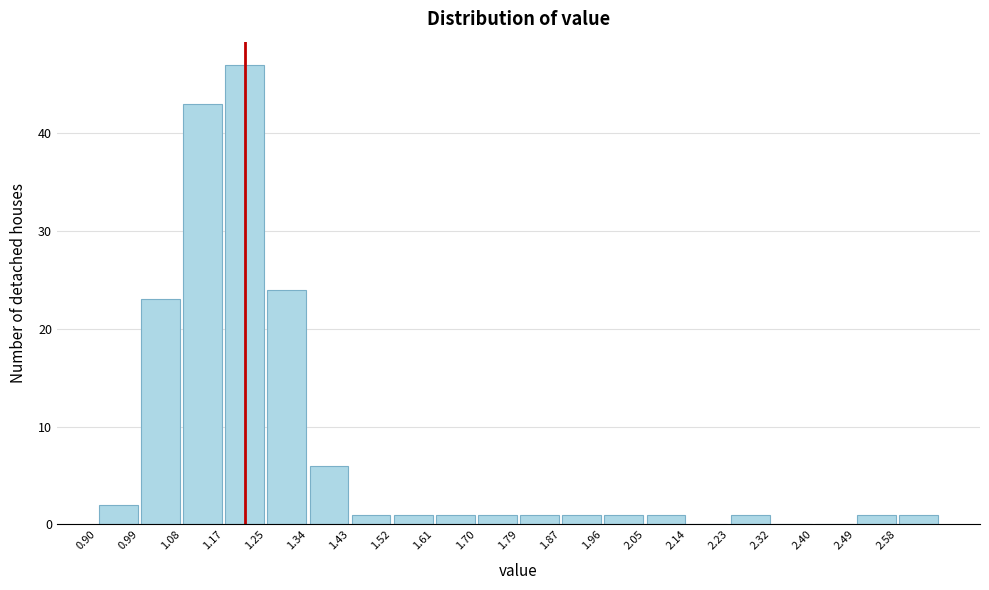

Reading left to right, list every bar in this chart as the range it spans on the x-axis followed by its height. Neither the bar edges nor the heights are printed on the chart, so give them approximately, as read against the axes.

0.90 to 0.99: 2
0.99 to 1.08: 23
1.08 to 1.17: 43
1.17 to 1.25: 47
1.25 to 1.34: 24
1.34 to 1.43: 6
1.43 to 1.52: 1
1.52 to 1.61: 1
1.61 to 1.70: 1
1.70 to 1.79: 1
1.79 to 1.87: 1
1.87 to 1.96: 1
1.96 to 2.05: 1
2.05 to 2.14: 1
2.14 to 2.23: 0
2.23 to 2.32: 1
2.32 to 2.40: 0
2.40 to 2.49: 0
2.49 to 2.58: 1
2.58 to 2.67: 1